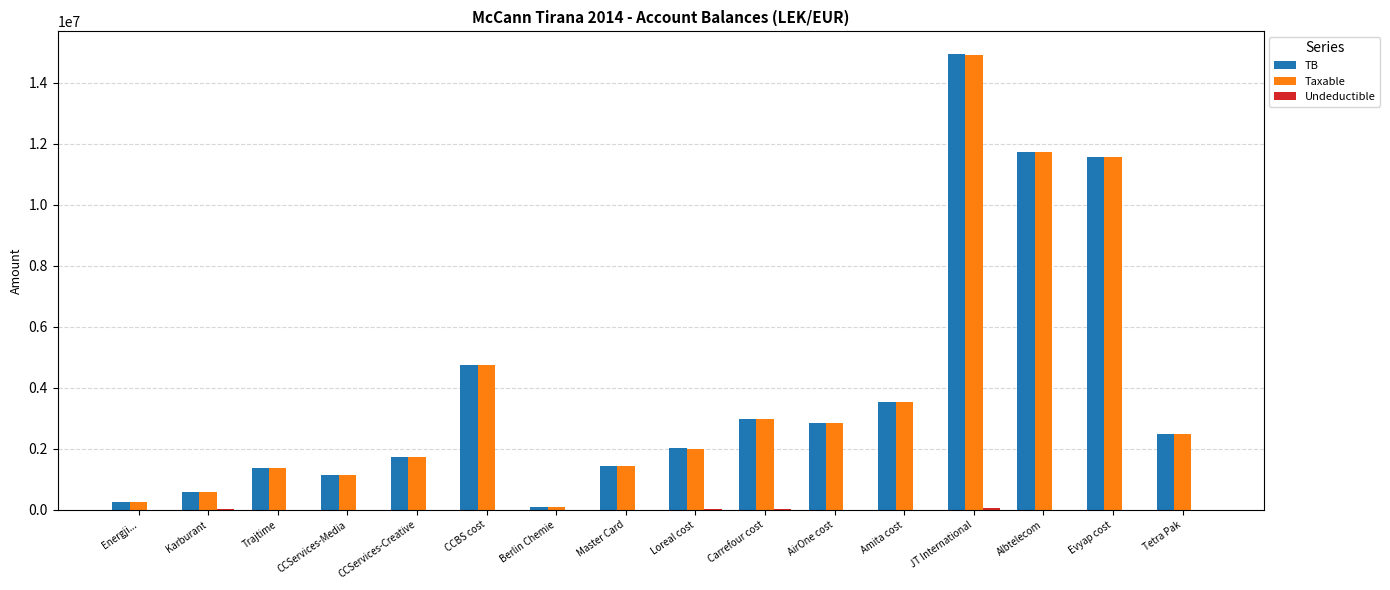

What is the total value across all series at CCServices-Media?

2298087.3